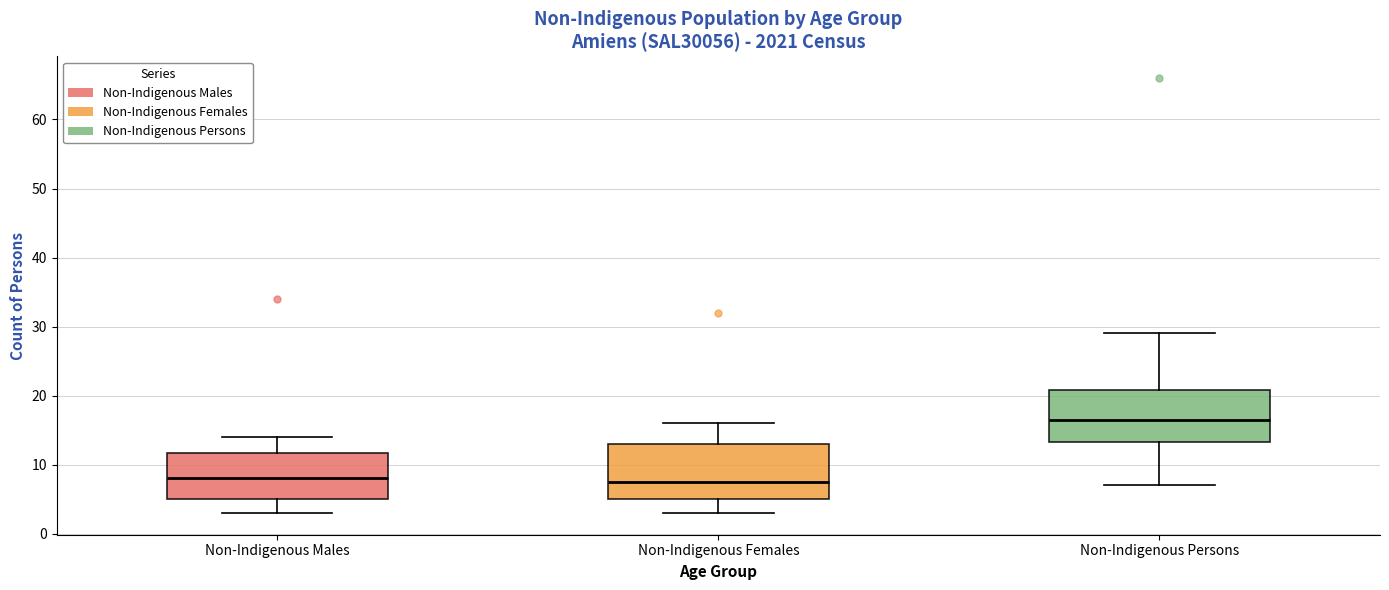

Reading left to right, read every box against the y-axis: the position of its median line, the range the box covers, and the ends of its whiskers. The values are not printed on the chart, so give them approximately, as read against the axis.

Non-Indigenous Males: median 8, box 5 to 12, whiskers 3 to 14
Non-Indigenous Females: median 8, box 5 to 13, whiskers 3 to 16
Non-Indigenous Persons: median 17, box 13 to 21, whiskers 7 to 29